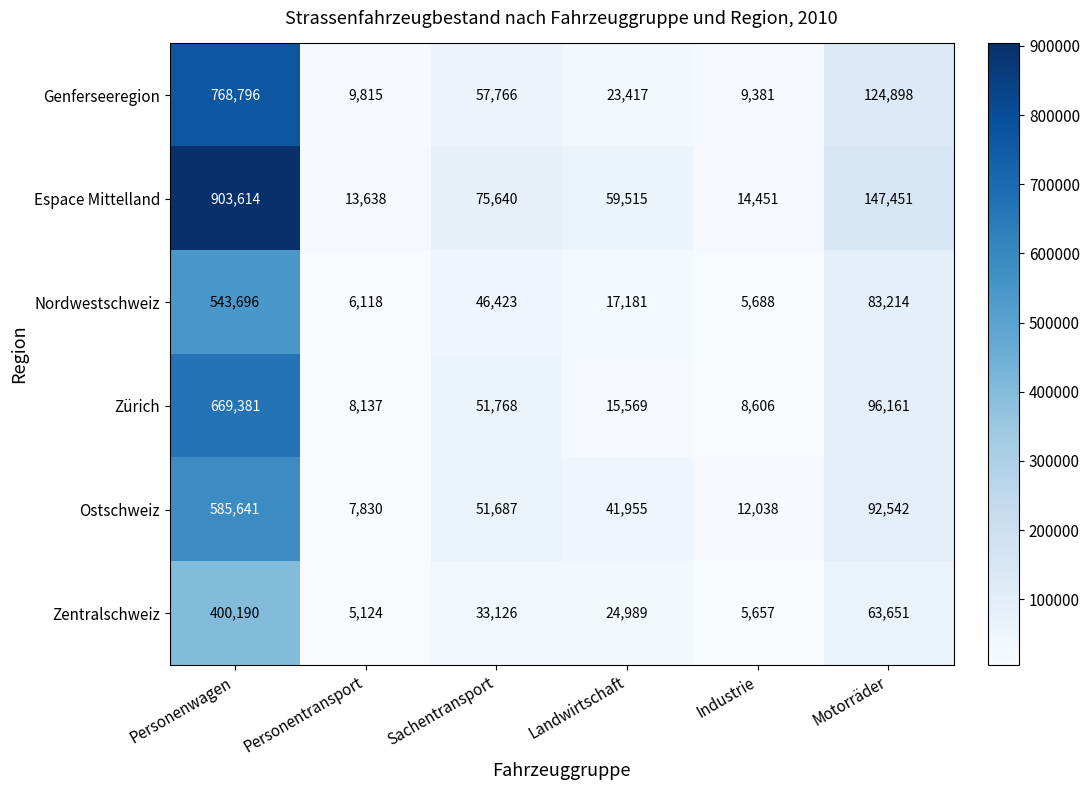

What is the lowest value of the Zentralschweiz series?

5124